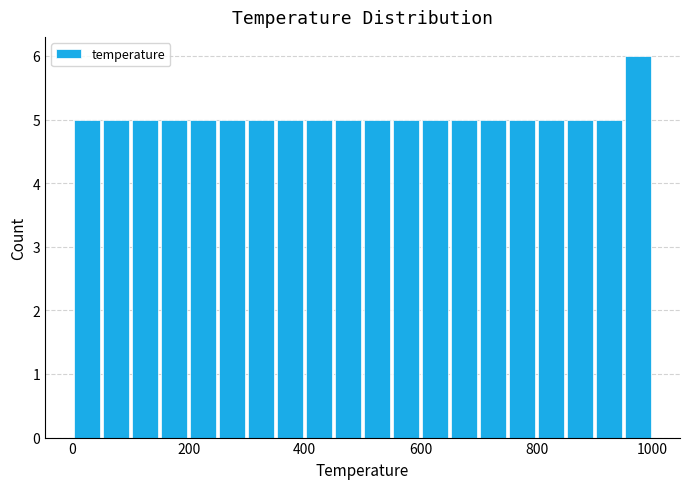

Read against the x-axis, roughly where is the centre of the tallest bar?

980